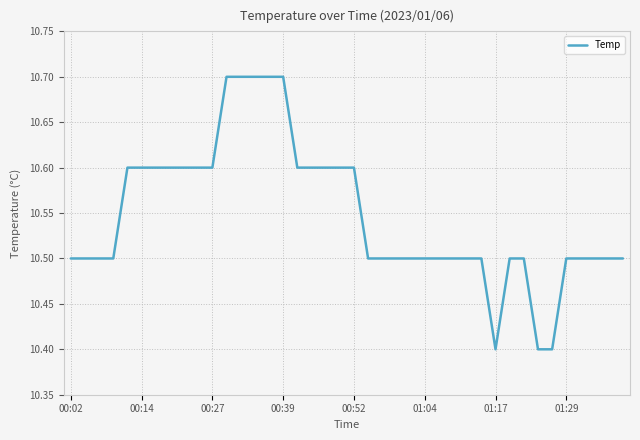

What is the difference between the maximum and minimum values?

0.3